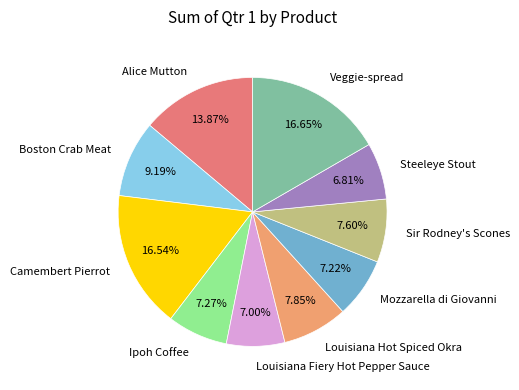

Is the sum of Boston Crab Meat and Camembert Pierrot greater than half?

No